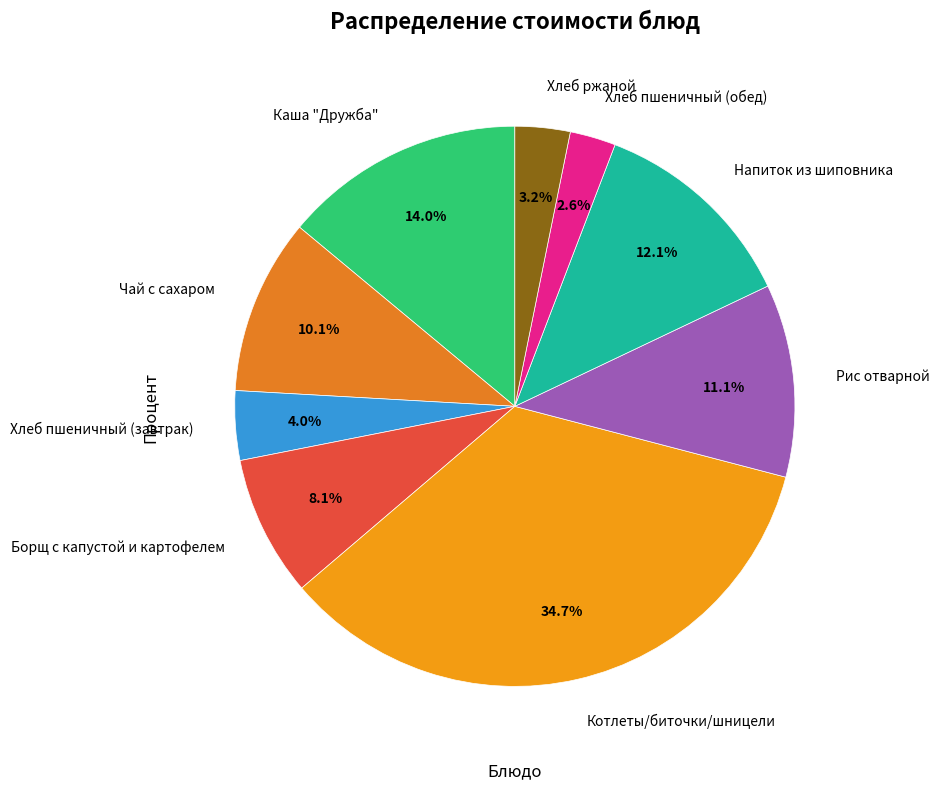

To the nearest percent, what is the difference between the largest and smallest slice percentages?

32%